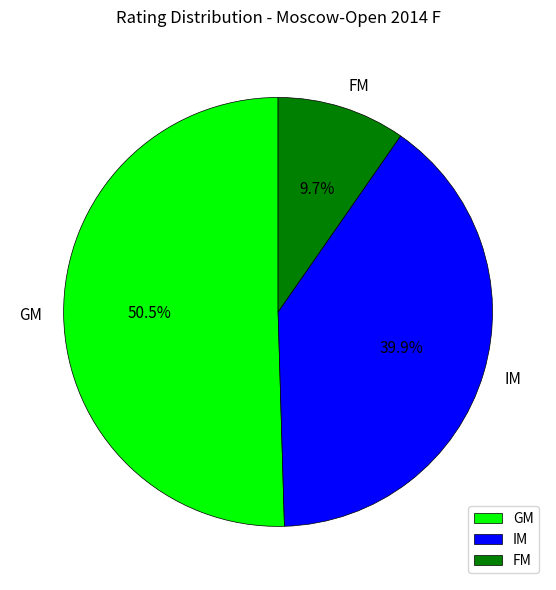

Rank the categories by value from highest to lowest.

GM, IM, FM